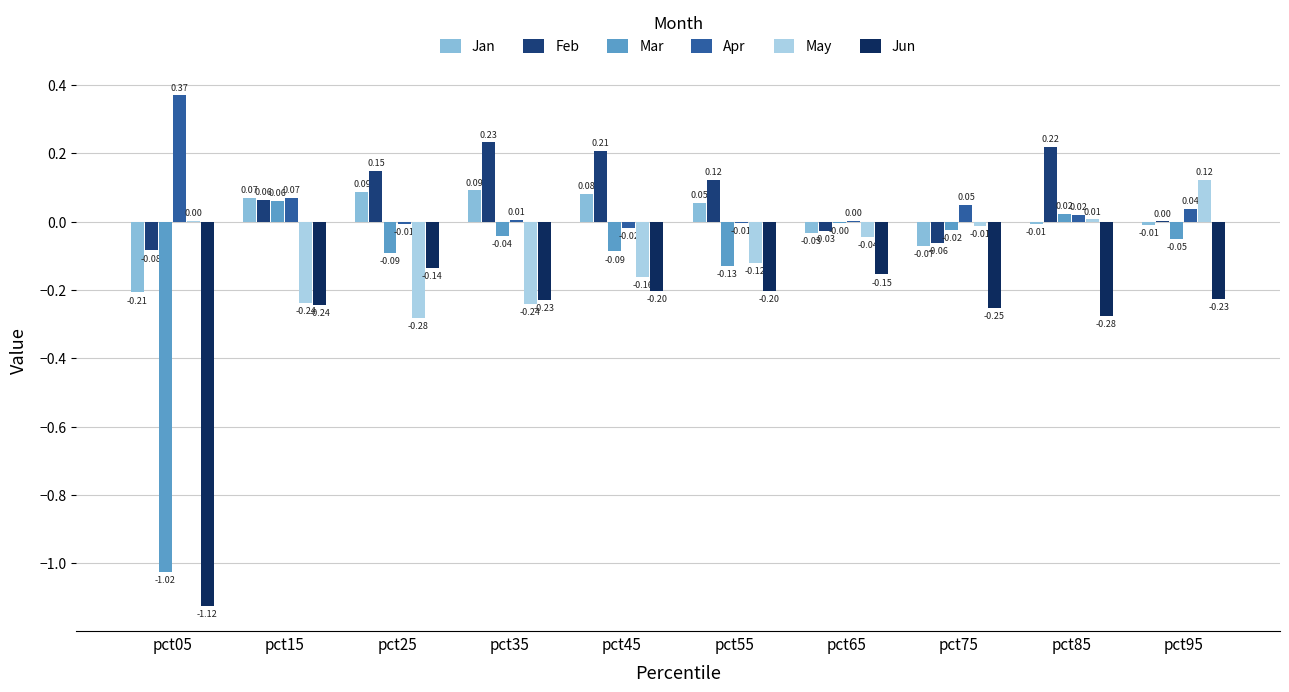

At how many categories does at least one series exceed 0?

10